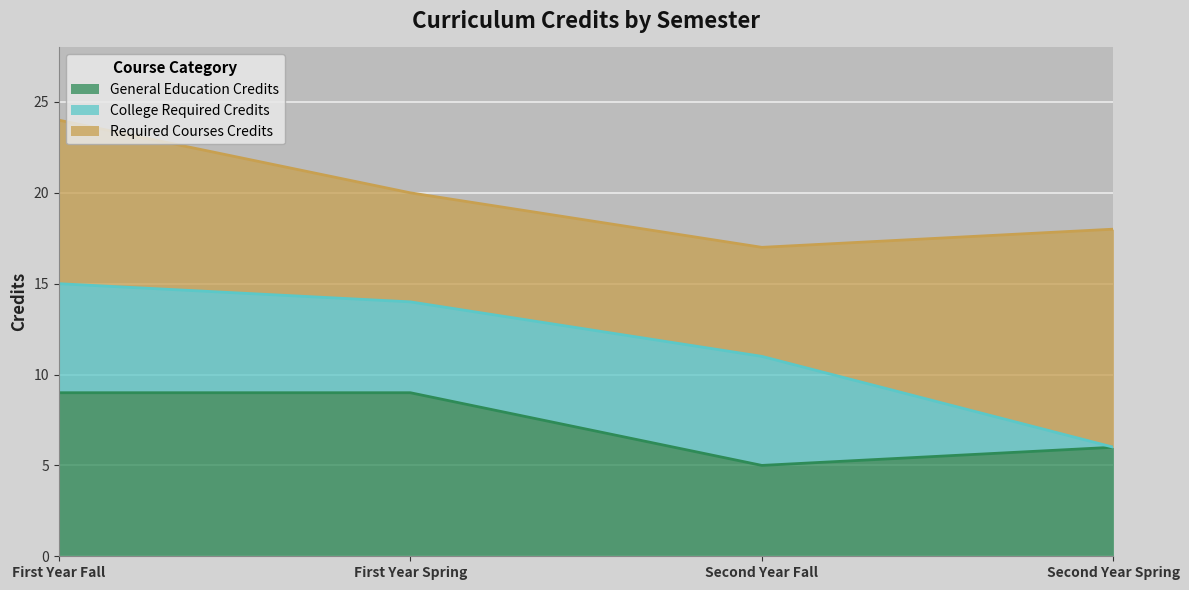

What is the difference between the General Education Credits values at Second Year Spring and Second Year Fall?

1